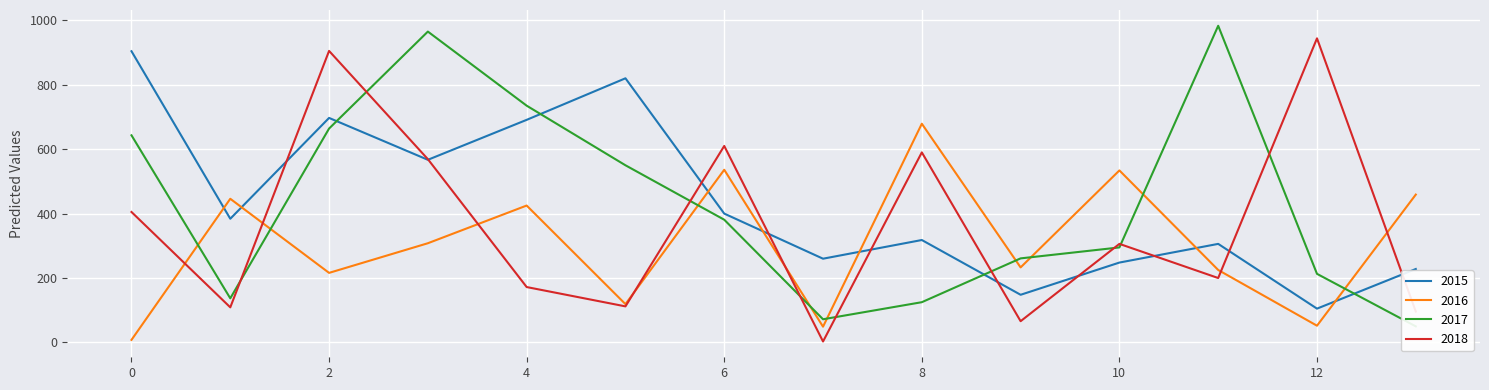

The value of 2016 at 6 is 963. True or false?

False